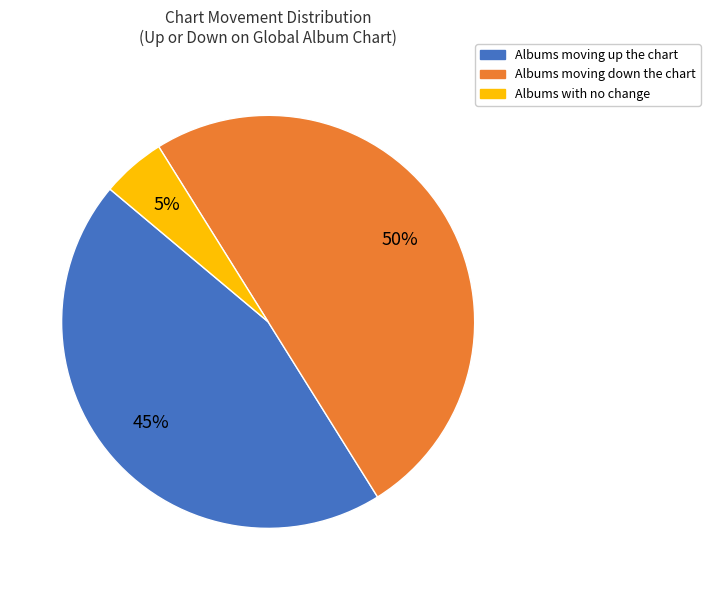

To the nearest percent, what is the average slice percentage?

33%